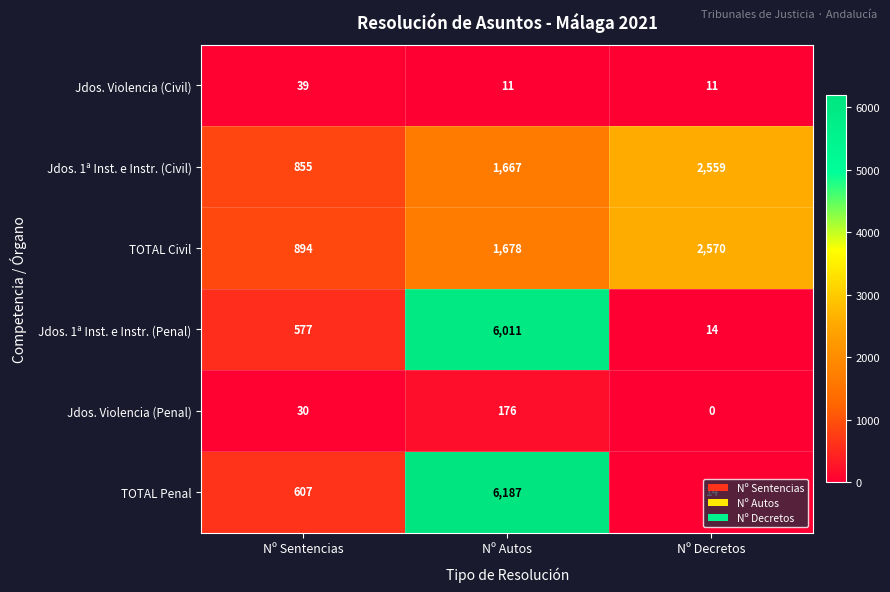

What is the average value of the Jdos. Violencia (Penal) series?

69